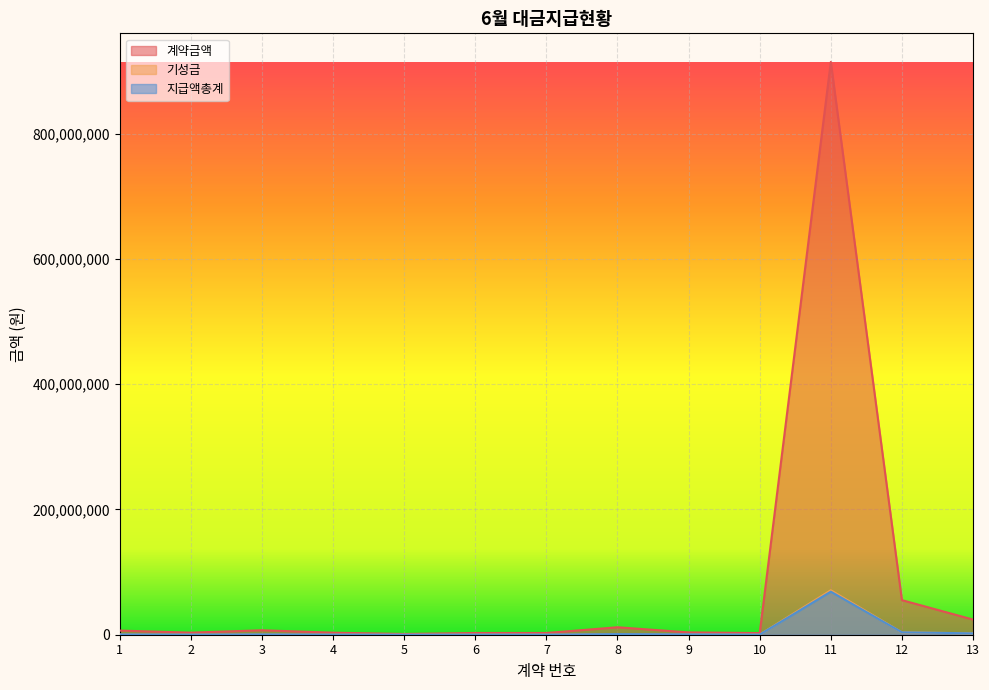

What is the sum of the 지급액총계 values at 8 and 2?

1251110